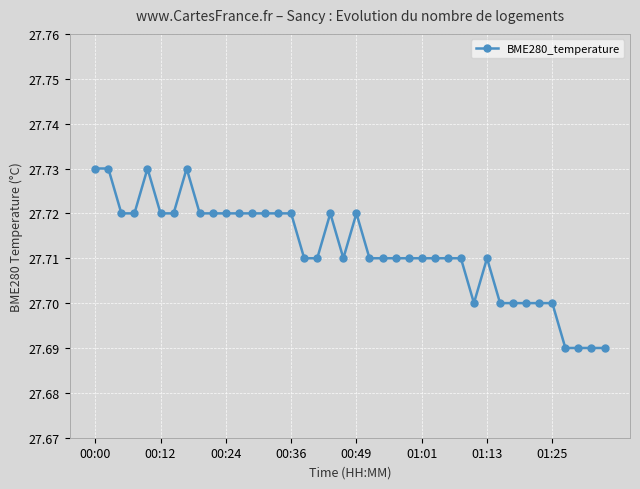

What is the sum of all values?

1108.5